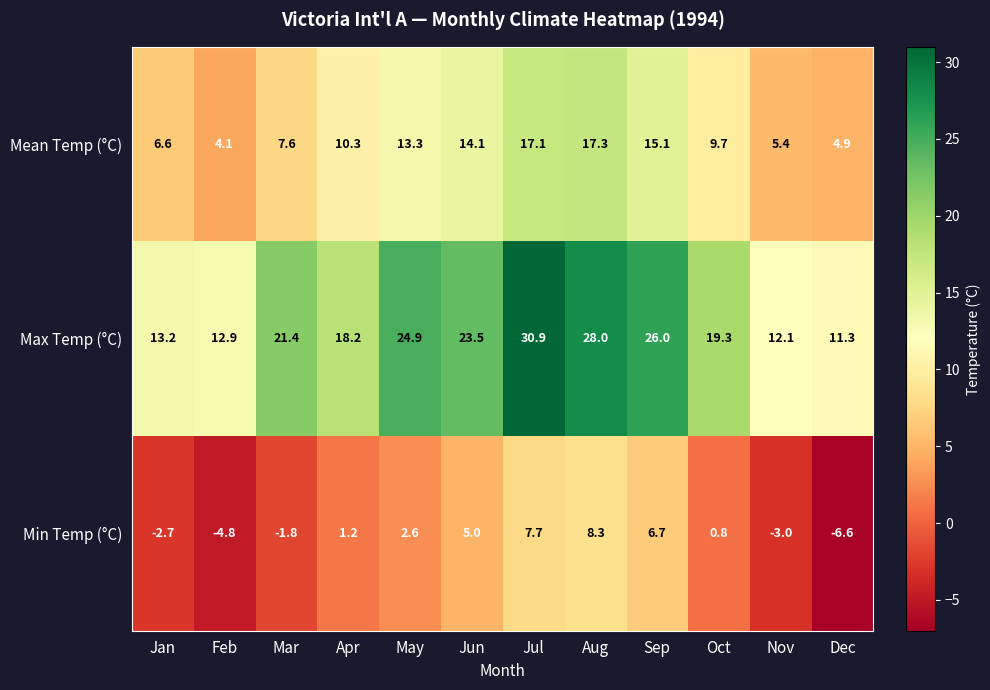

Which series has the largest total across all categories?

Max Temp (°C)